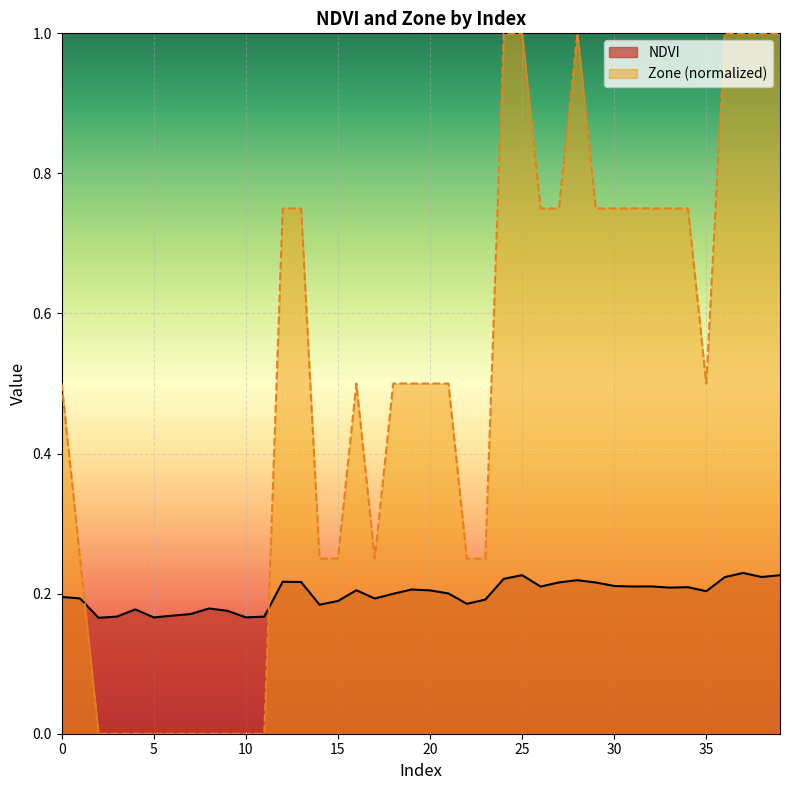

List the series in order of their overall mean, lowest first.

NDVI, Zone (normalized)